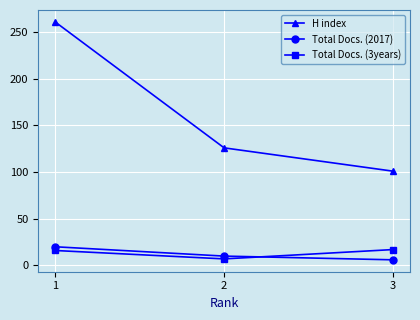

Which series has the largest range (max minus min)?

H index